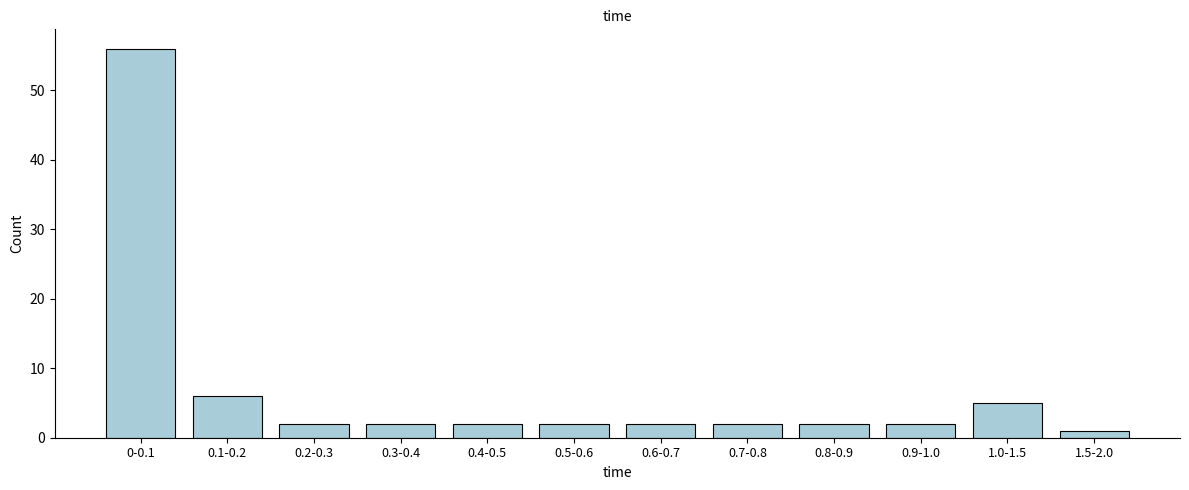

Reading left to right, list all the values displayed in this chart.

56	6	2	2	2	2	2	2	2	2	5	1